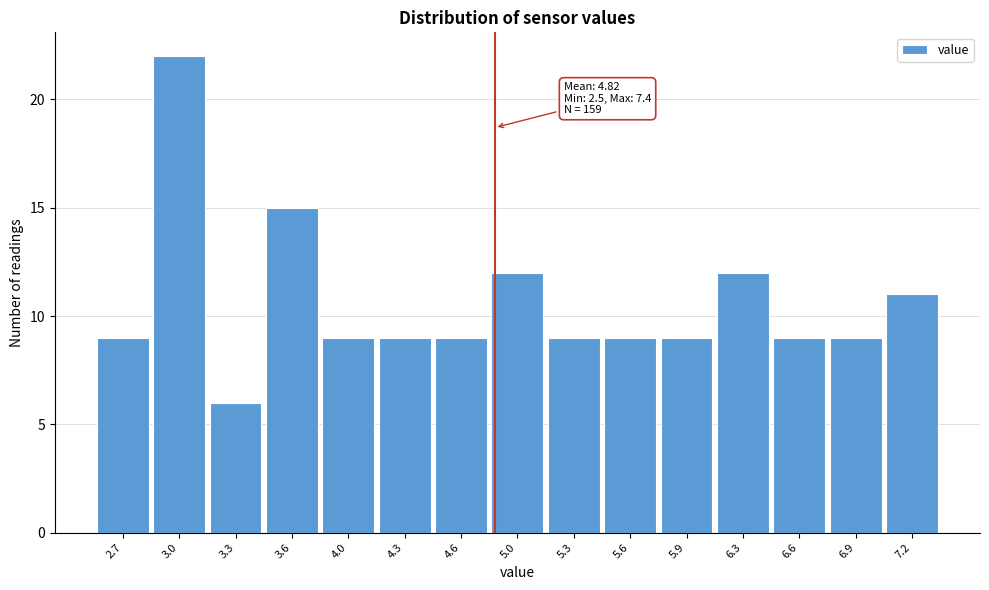

Over which range of the x-axis is the bar tallest?

2.85 to 3.15